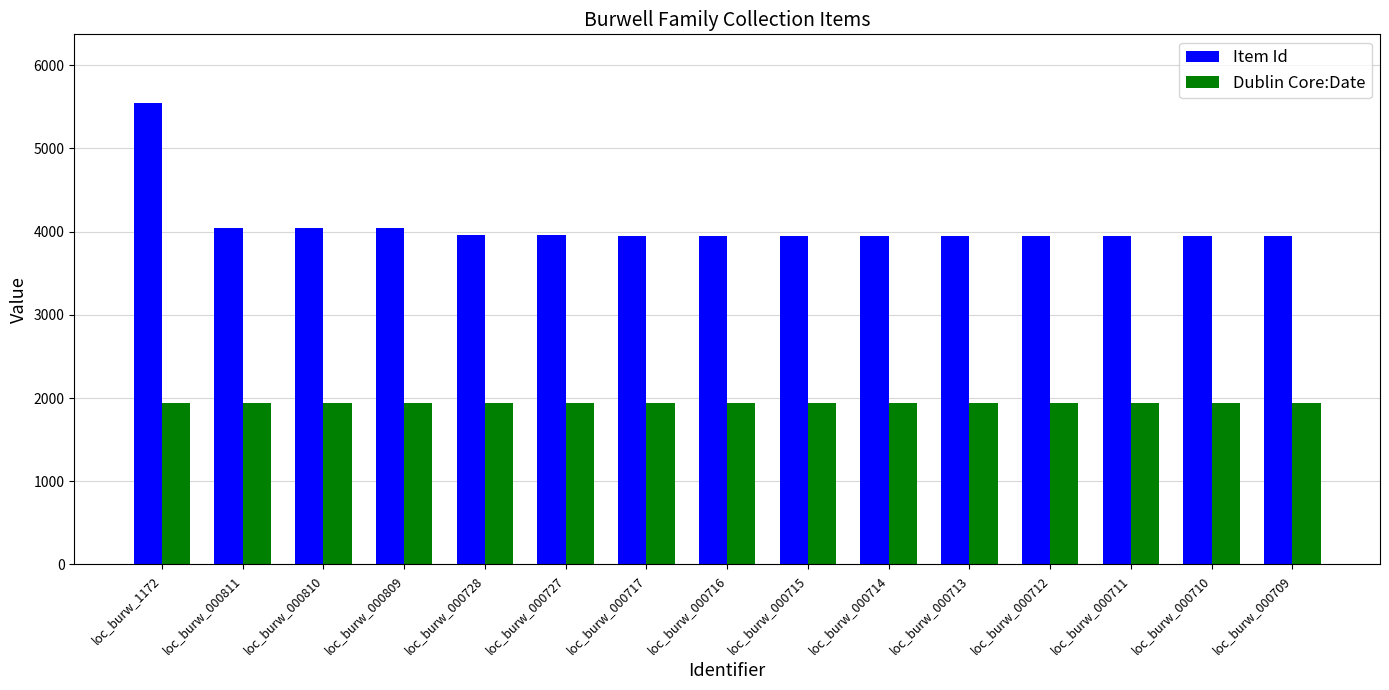

Is it true that Dublin Core:Date equals 1944 at loc_burw_000714?

True